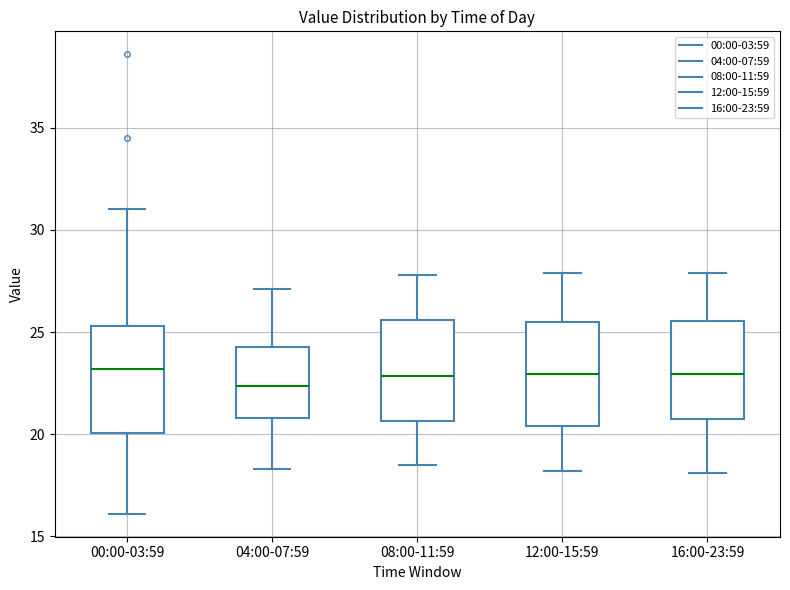

Reading left to right, read every box against the y-axis: the position of its median line, the range the box covers, and the ends of its whiskers. The values are not printed on the chart, so give them approximately, as read against the axis.

00:00-03:59: median 23.0, box 20.0 to 25.5, whiskers 16.0 to 31.0
04:00-07:59: median 22.5, box 21.0 to 24.5, whiskers 18.5 to 27.0
08:00-11:59: median 23.0, box 20.5 to 25.5, whiskers 18.5 to 28.0
12:00-15:59: median 23.0, box 20.5 to 25.5, whiskers 18.0 to 28.0
16:00-23:59: median 23.0, box 21.0 to 25.5, whiskers 18.0 to 28.0